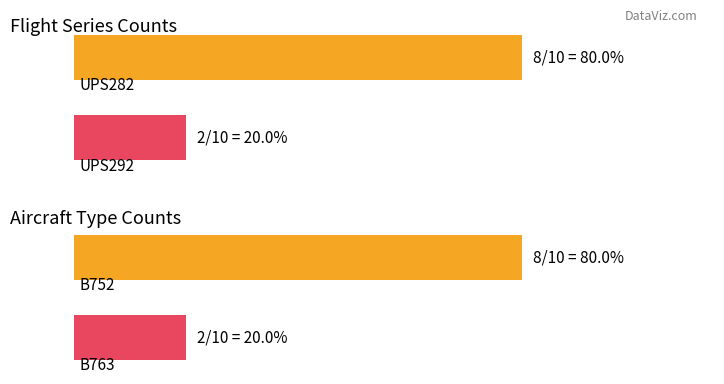

What is the sum of the values at UPS282 and UPS292?

10